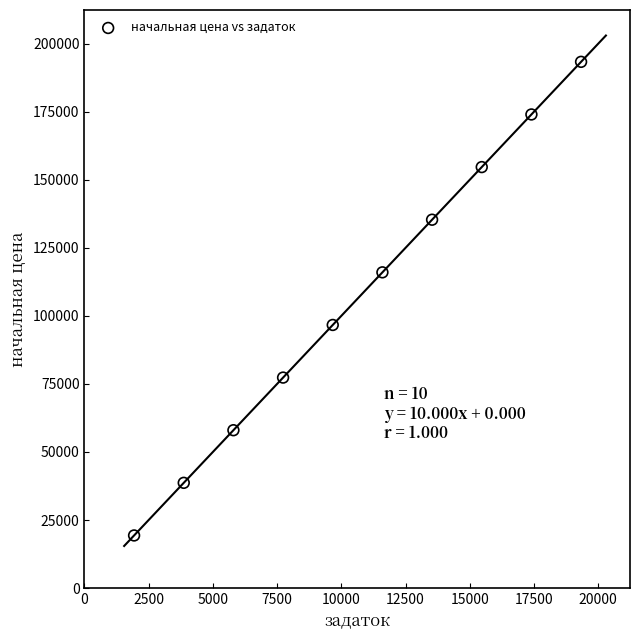

What is the range of X values (max minus min)?

17398.7